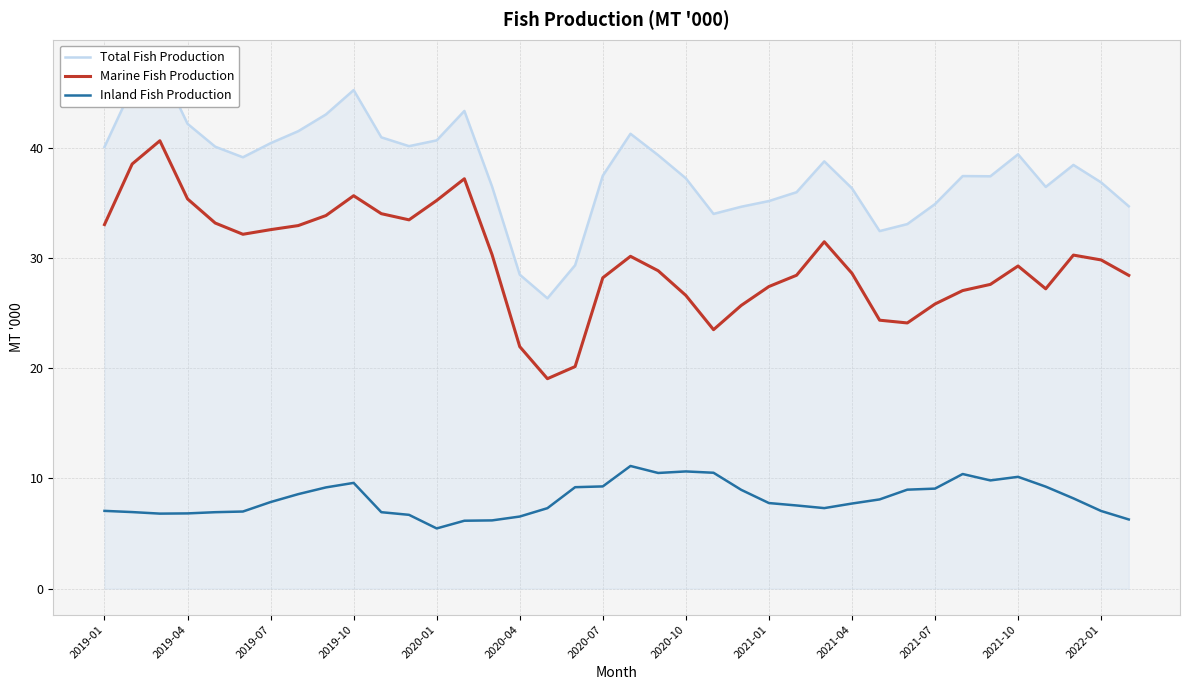

What is the difference between the maximum and minimum values in the Total Fish Production series?

21.1